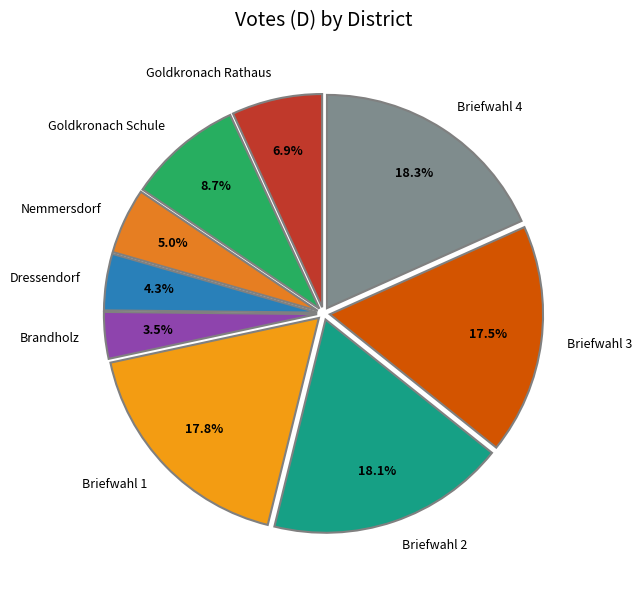

Does any single category account for the majority?

No